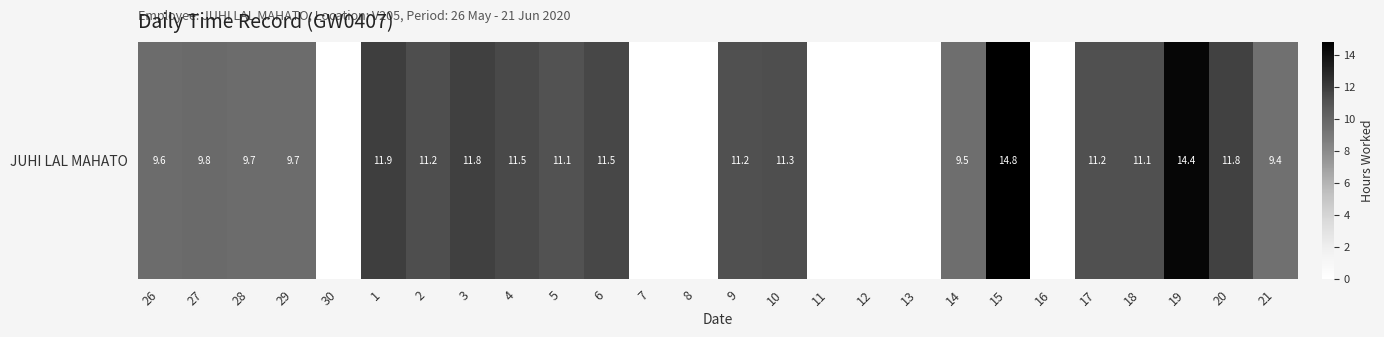

How many values are above zero?

19